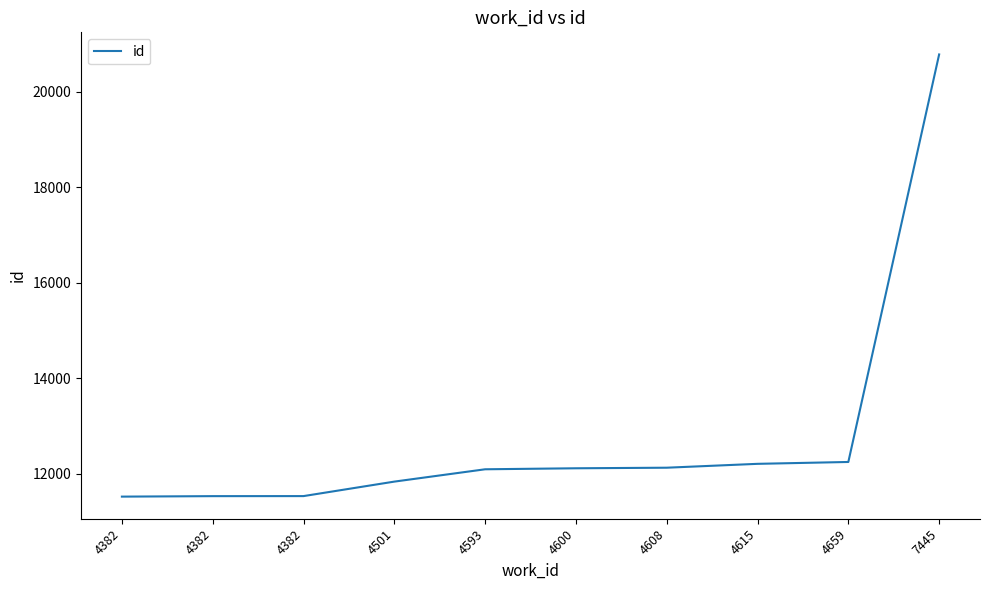

Rank the categories by value from lowest to highest.

4382, 4382, 4382, 4501, 4593, 4600, 4608, 4615, 4659, 7445